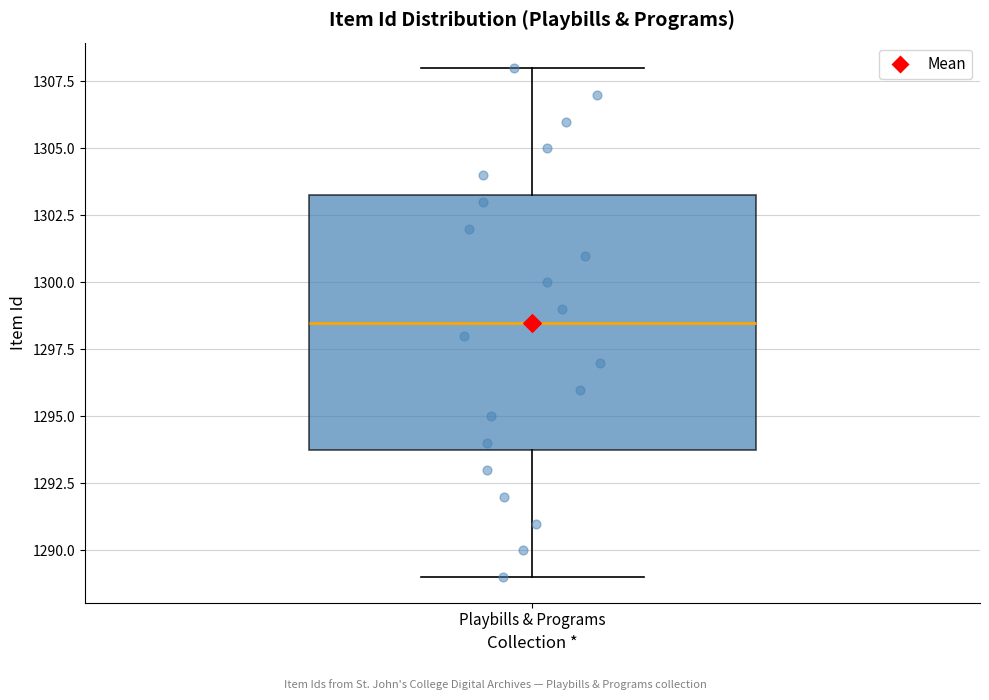

Transcribe this box plot: give where the median line is, the range the box spans, and where the two whiskers end, as read against the y-axis. The values are not printed on the chart, so give them approximately, as read against the axis.

median 1298.5, box 1294.0 to 1303.5, whiskers 1289.0 to 1308.0